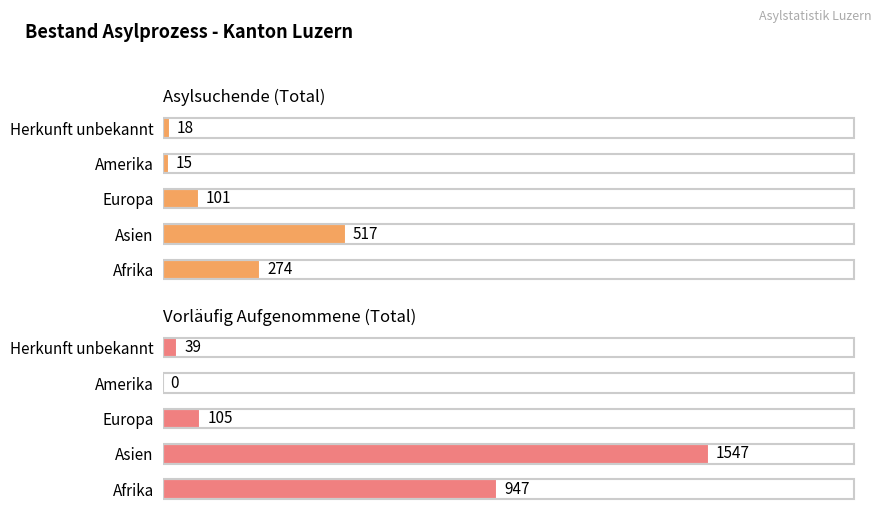

At how many categories does at least one series exceed 22?

4